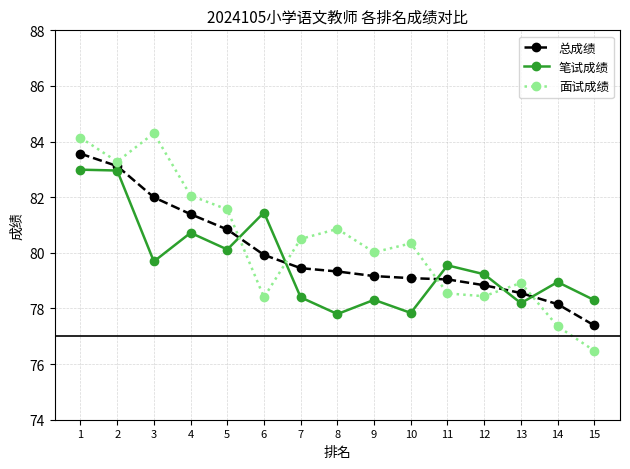

How many distinct data groups are displayed?

3